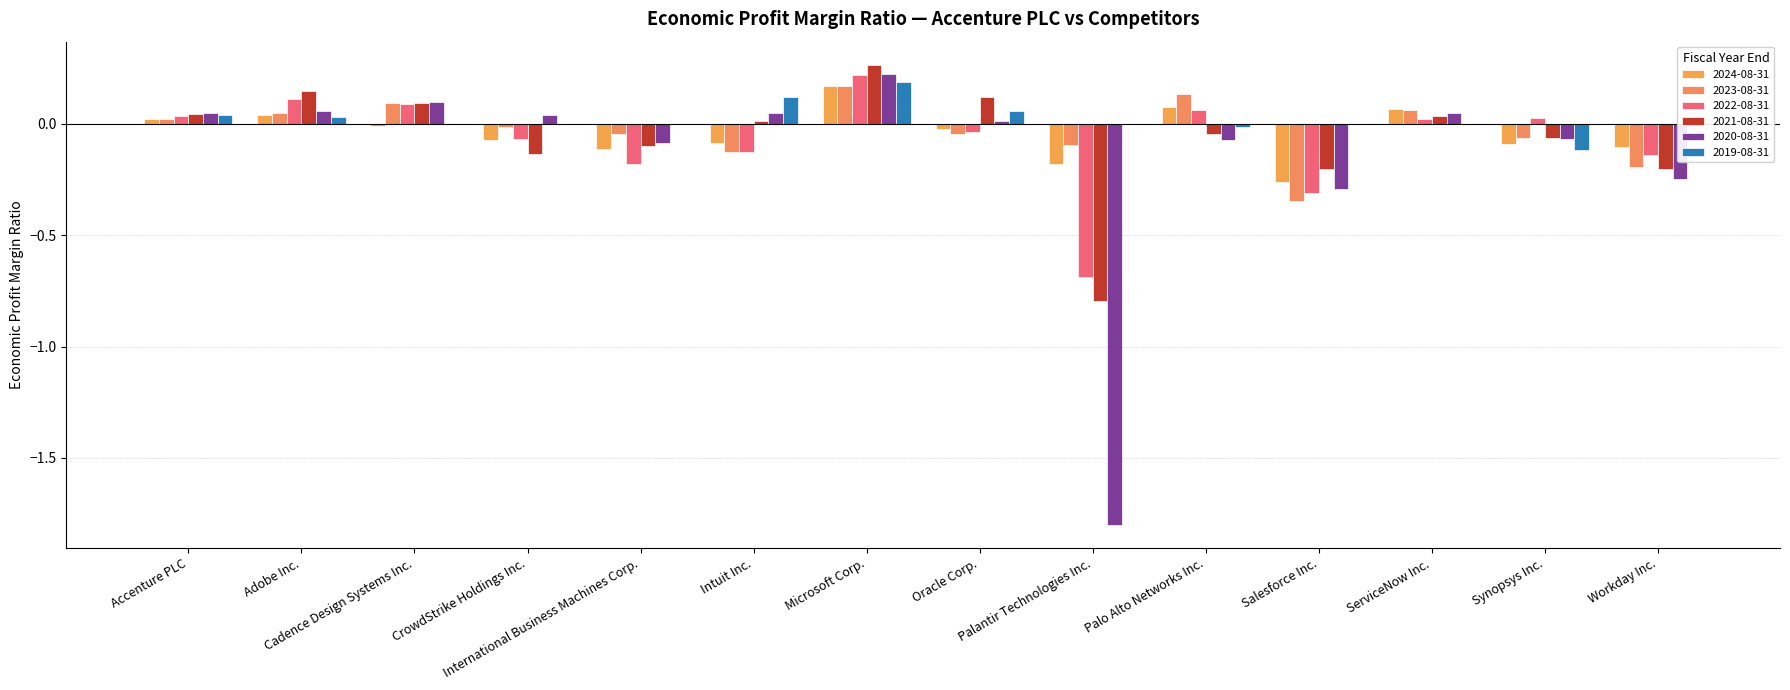

Where is 2023-08-31 nearest to the value 0?

CrowdStrike Holdings Inc.